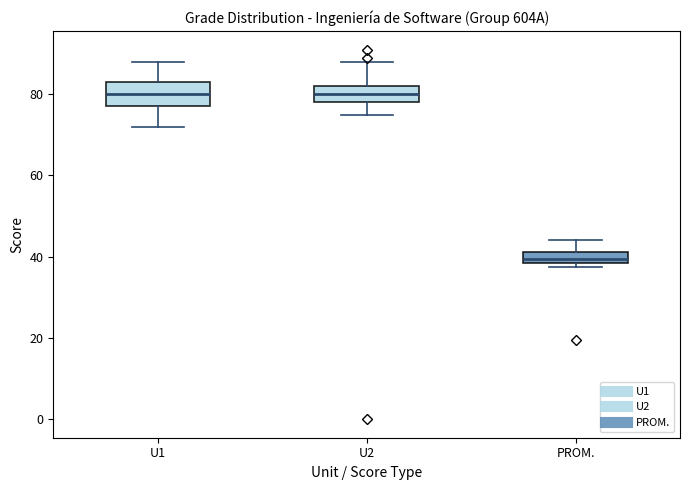

Which box is the tallest, from its lower edge to its upper edge?

U1